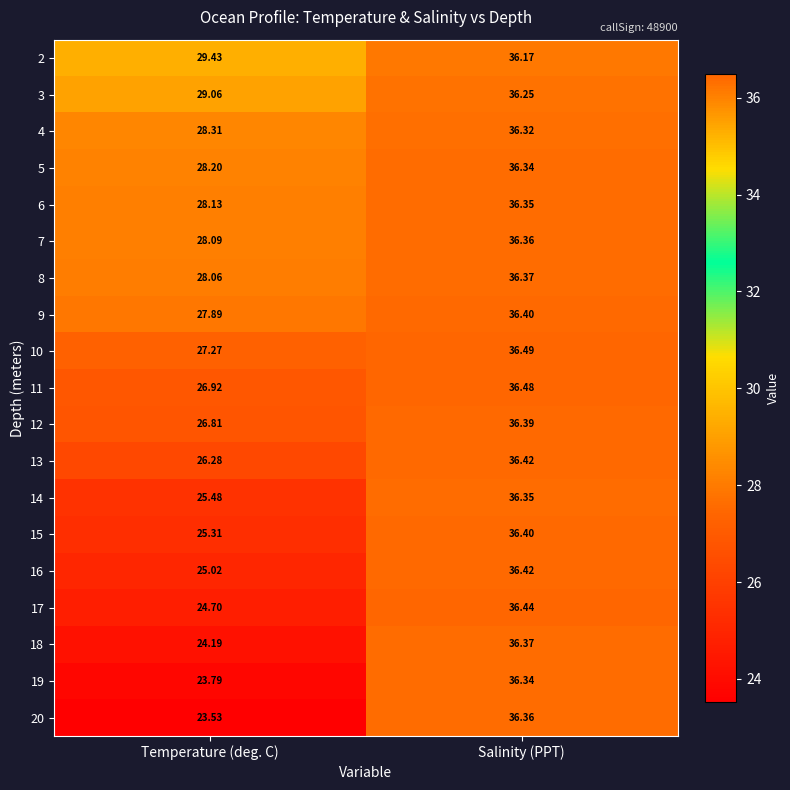

List the labels in order of 11 value, largest first.

Salinity (PPT), Temperature (deg. C)